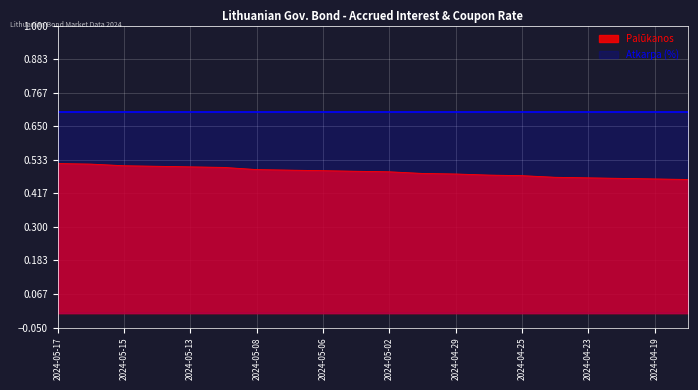

What is the greatest value displayed?

0.7